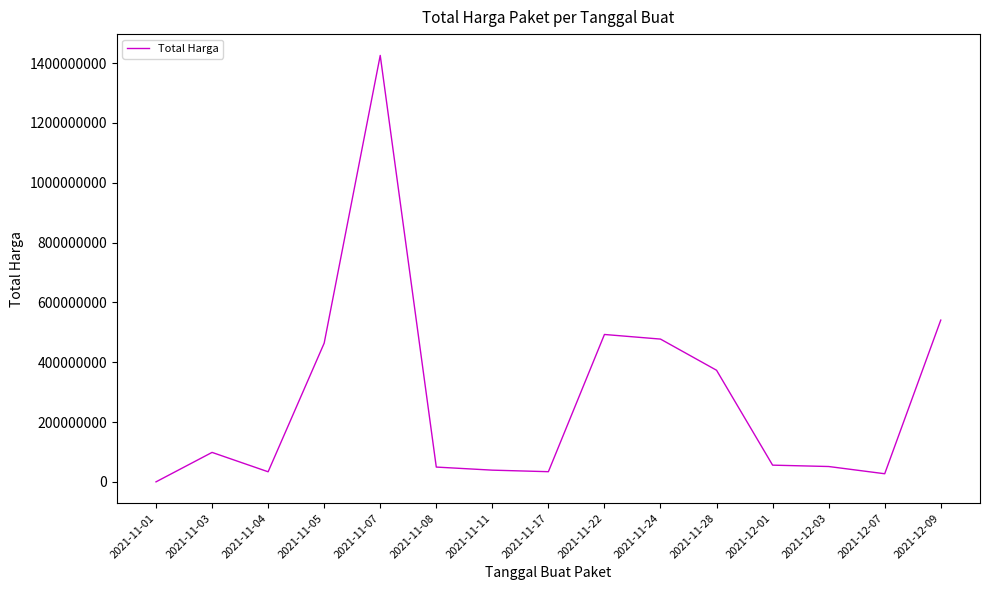

At which label is the value closest to 713100750?

2021-12-09